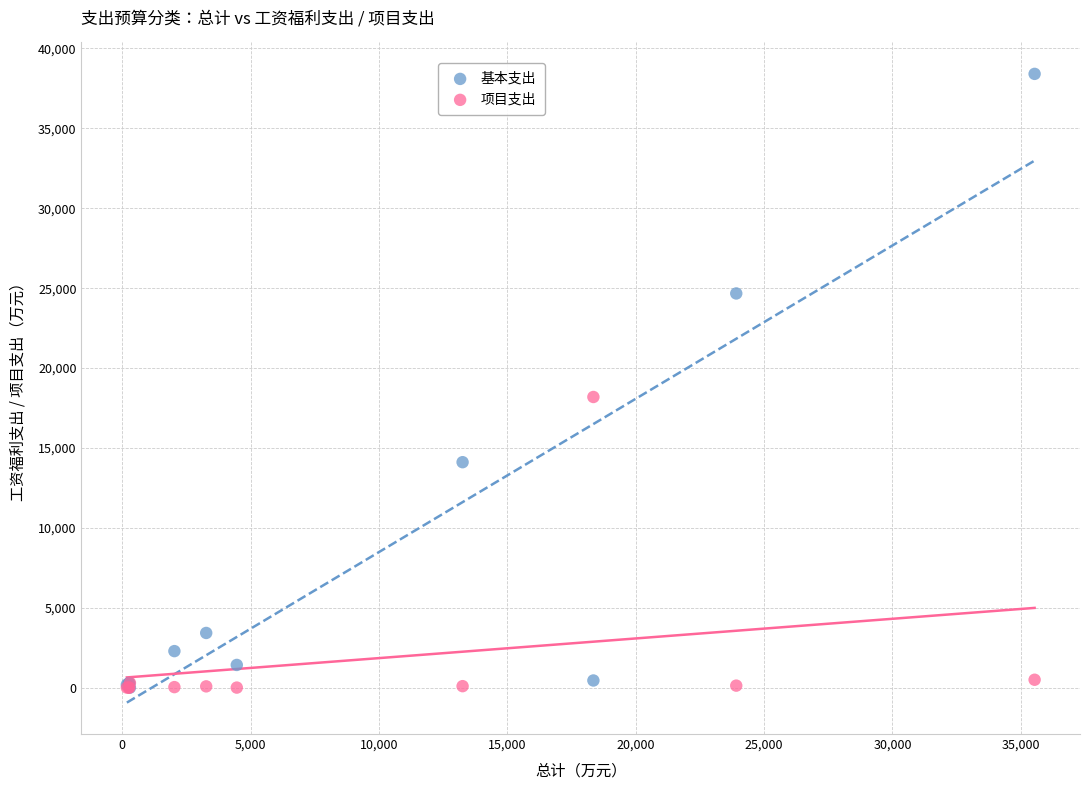

Across all series, what Y value is closest to 19205?

18188.7